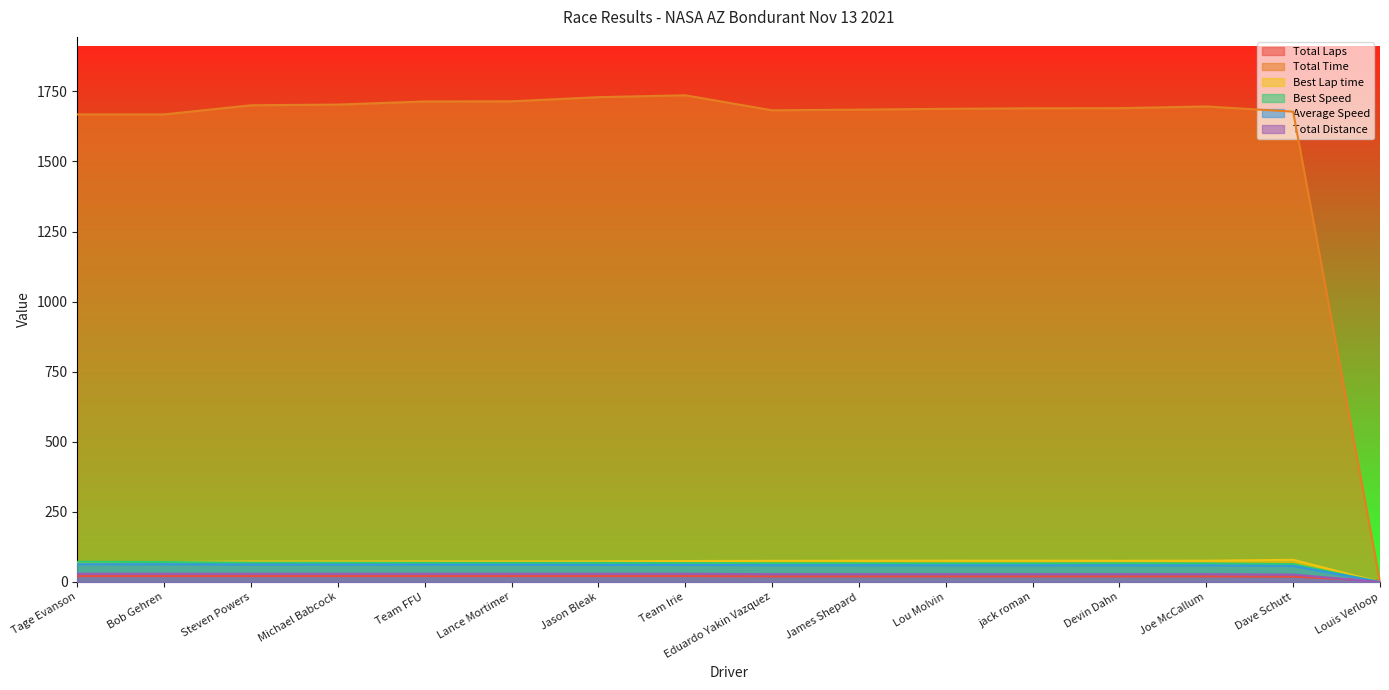

True or false: Total Distance and Total Time intersect in this chart.

False